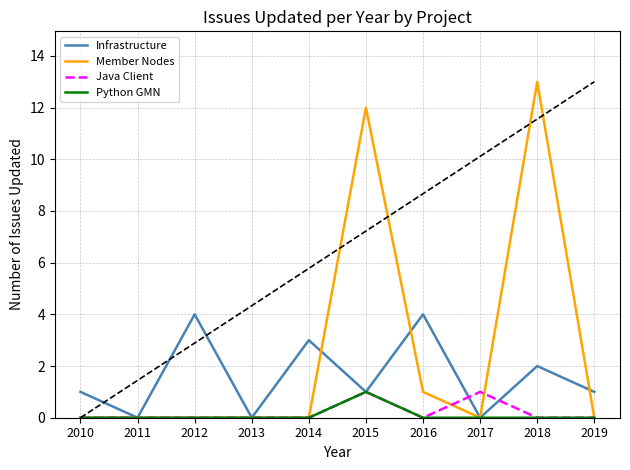

What is the average value of the Member Nodes series?

3